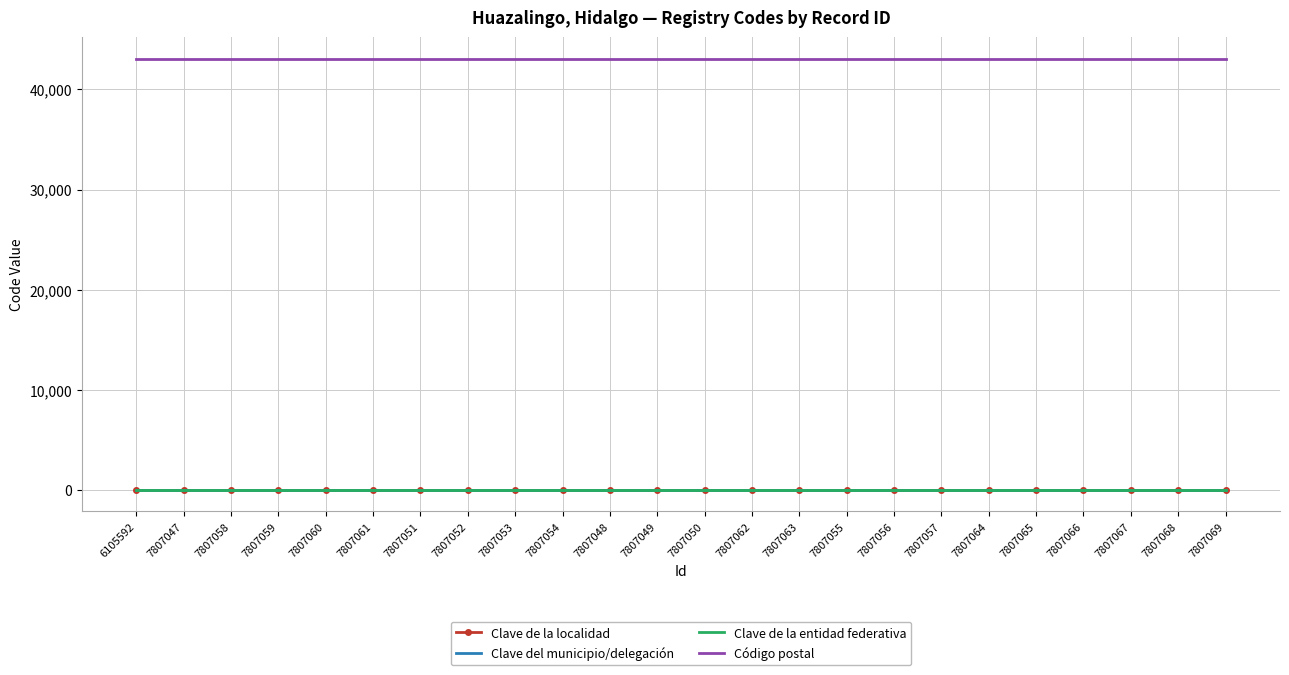

Reading left to right, transcribe all the data shown in this chart.

Clave de la localidad: 6105592=26	7807047=26	7807058=26	7807059=26	7807060=26	7807061=26	7807051=26	7807052=26	7807053=26	7807054=26	7807048=26	7807049=26	7807050=26	7807062=26	7807063=26	7807055=26	7807056=26	7807057=26	7807064=26	7807065=26	7807066=26	7807067=26	7807068=26	7807069=26
Clave del municipio/delegación: 6105592=26	7807047=26	7807058=26	7807059=26	7807060=26	7807061=26	7807051=26	7807052=26	7807053=26	7807054=26	7807048=26	7807049=26	7807050=26	7807062=26	7807063=26	7807055=26	7807056=26	7807057=26	7807064=26	7807065=26	7807066=26	7807067=26	7807068=26	7807069=26
Clave de la entidad federativa: 6105592=13	7807047=13	7807058=13	7807059=13	7807060=13	7807061=13	7807051=13	7807052=13	7807053=13	7807054=13	7807048=13	7807049=13	7807050=13	7807062=13	7807063=13	7807055=13	7807056=13	7807057=13	7807064=13	7807065=13	7807066=13	7807067=13	7807068=13	7807069=13
Código postal: 6105592=43070	7807047=43070	7807058=43070	7807059=43070	7807060=43070	7807061=43070	7807051=43070	7807052=43070	7807053=43070	7807054=43070	7807048=43070	7807049=43070	7807050=43070	7807062=43070	7807063=43070	7807055=43070	7807056=43070	7807057=43070	7807064=43070	7807065=43070	7807066=43070	7807067=43070	7807068=43070	7807069=43070